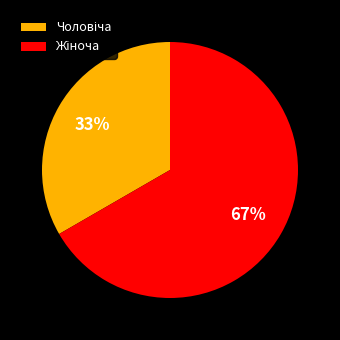

To the nearest percent, what is the average slice percentage?

50%